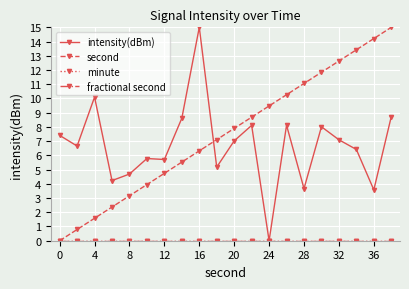

True or false: minute has more than 2 points higher than both neighbors.

False